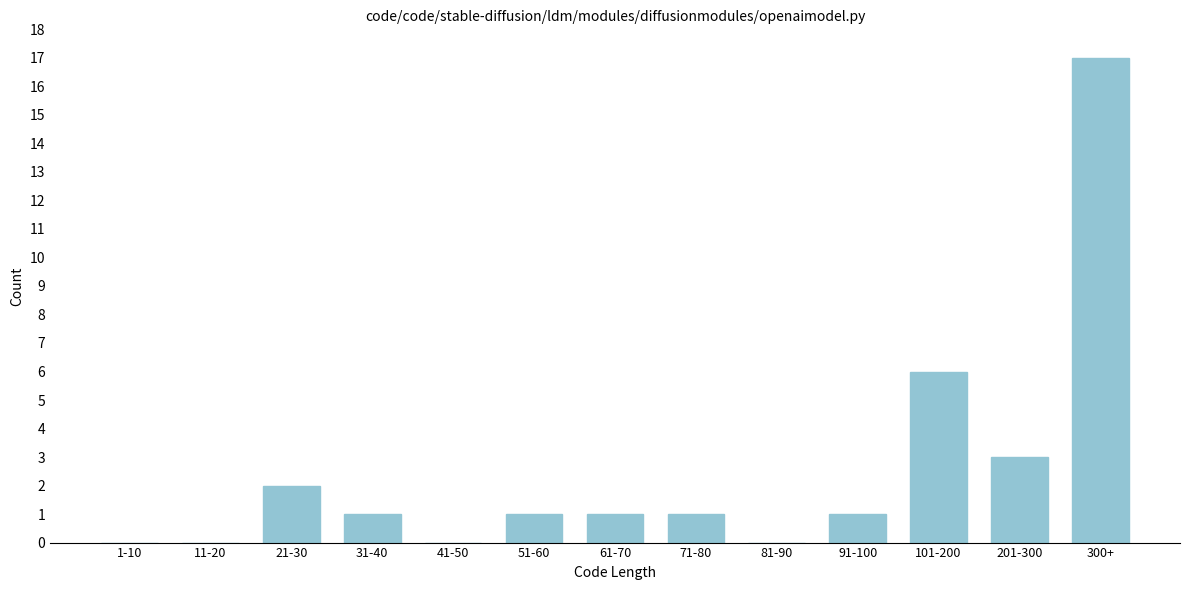

Reading right to left, list all the values displayed in this chart.

300+=17	201-300=3	101-200=6	91-100=1	81-90=0	71-80=1	61-70=1	51-60=1	41-50=0	31-40=1	21-30=2	11-20=0	1-10=0